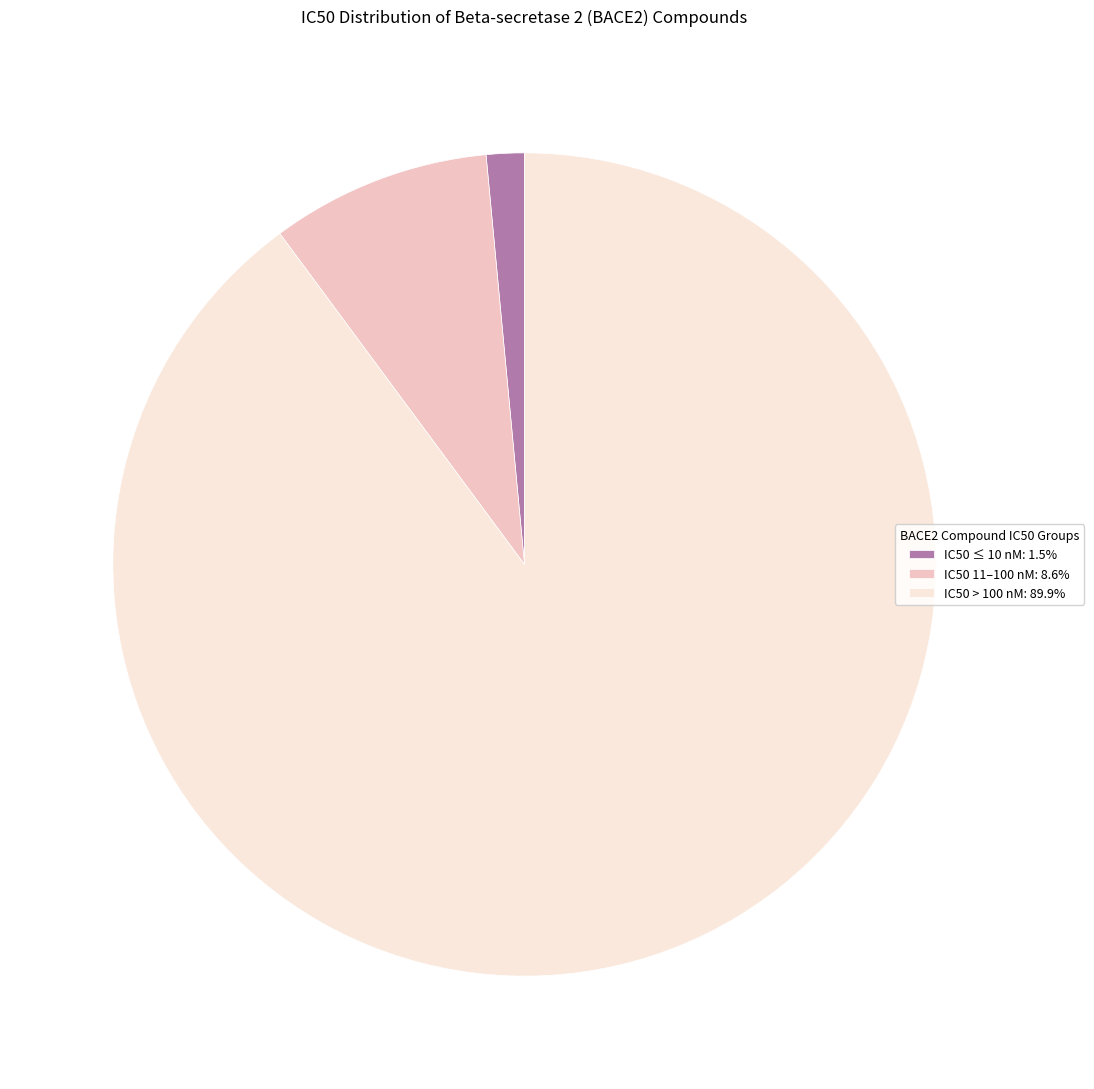

Is IC50 > 100 nM: 89.9% the majority of the pie?

Yes